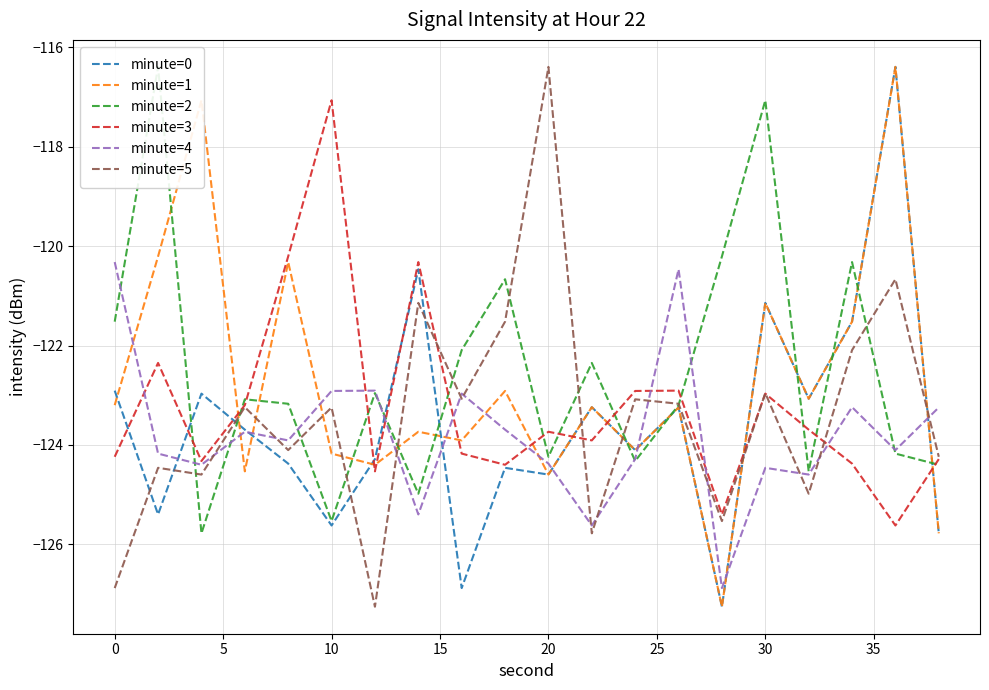

Which series ends up on top after the final intersection of minute=4 and minute=1?

minute=4